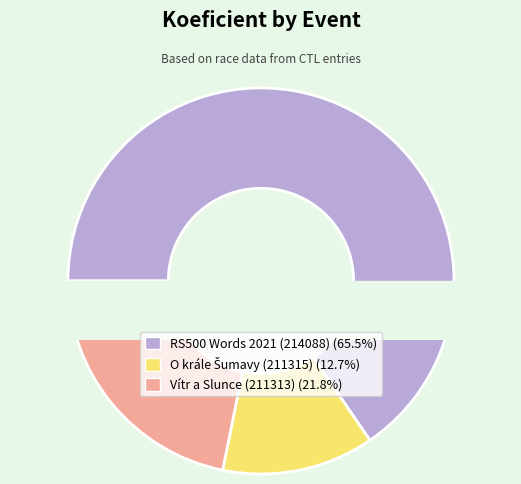

Which slice is the largest?

RS500 Words 2021 (214088)